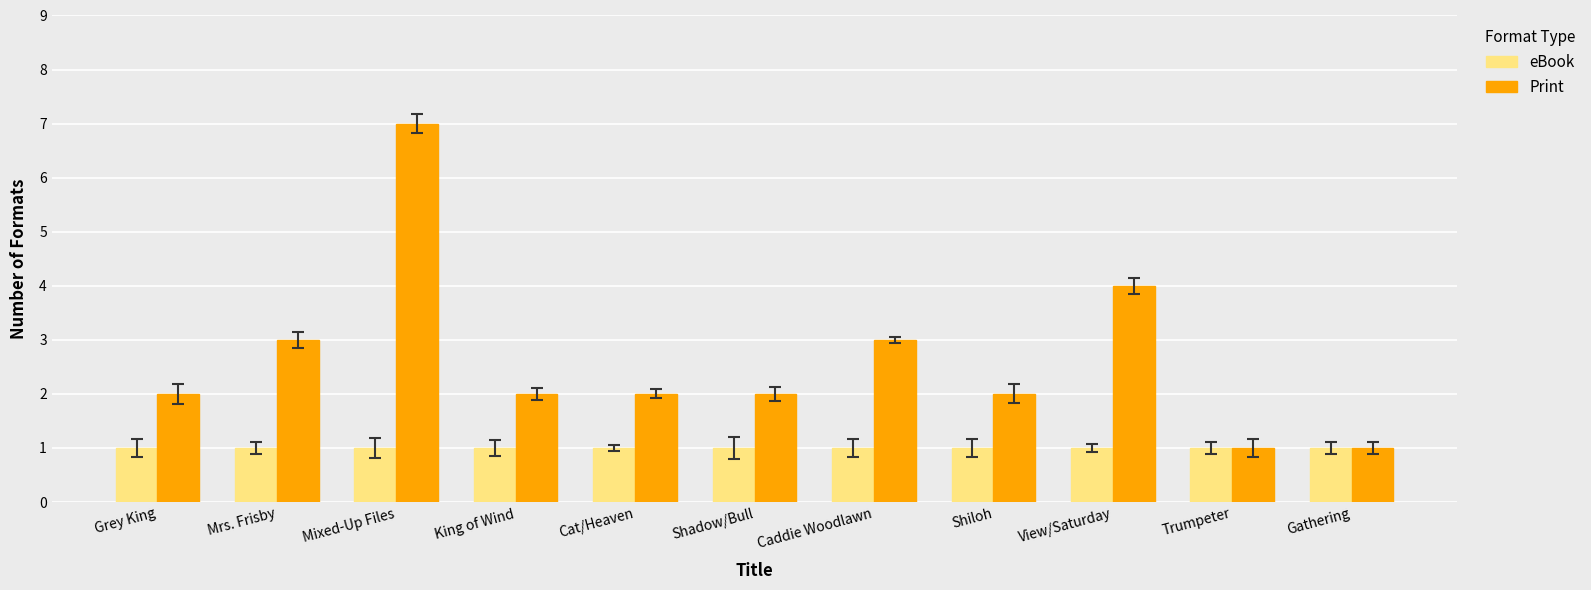

What is the spread (max minus min) of values at King of Wind?

1